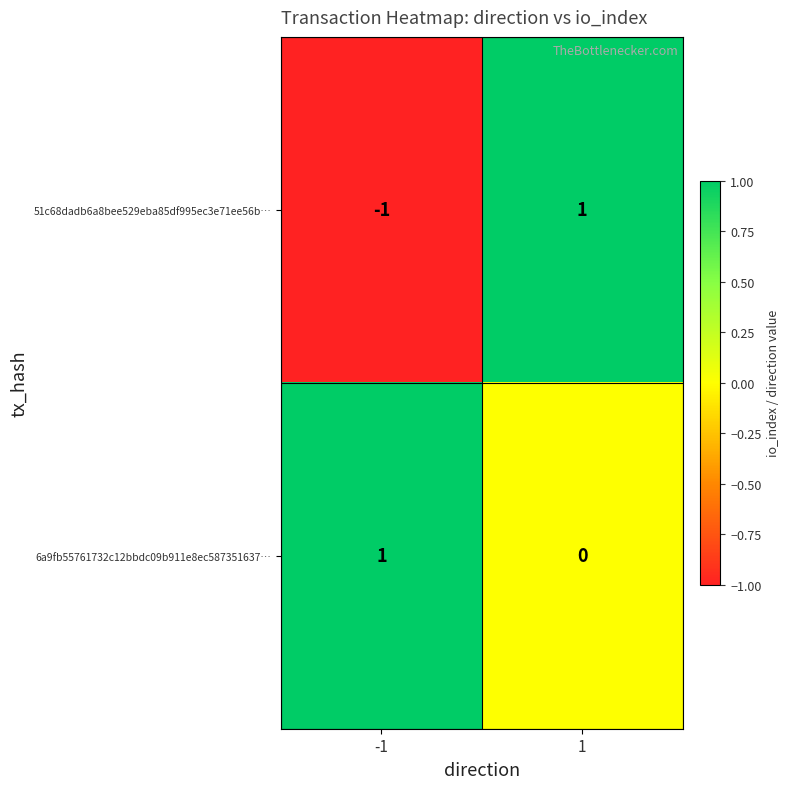

Reading left to right, transcribe all the data shown in this chart.

51c68dadb6a8bee529eba85df995ec3e71ee56b…: -1	1
6a9fb55761732c12bbdc09b911e8ec587351637…: 1	0